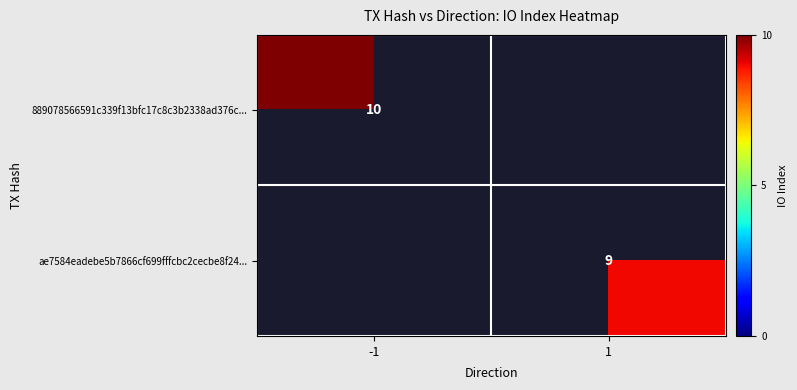

True or false: ae7584eadebe5b7866cf699fffcbc2cecbe8f24... has a value of 5.0 at 1.

False